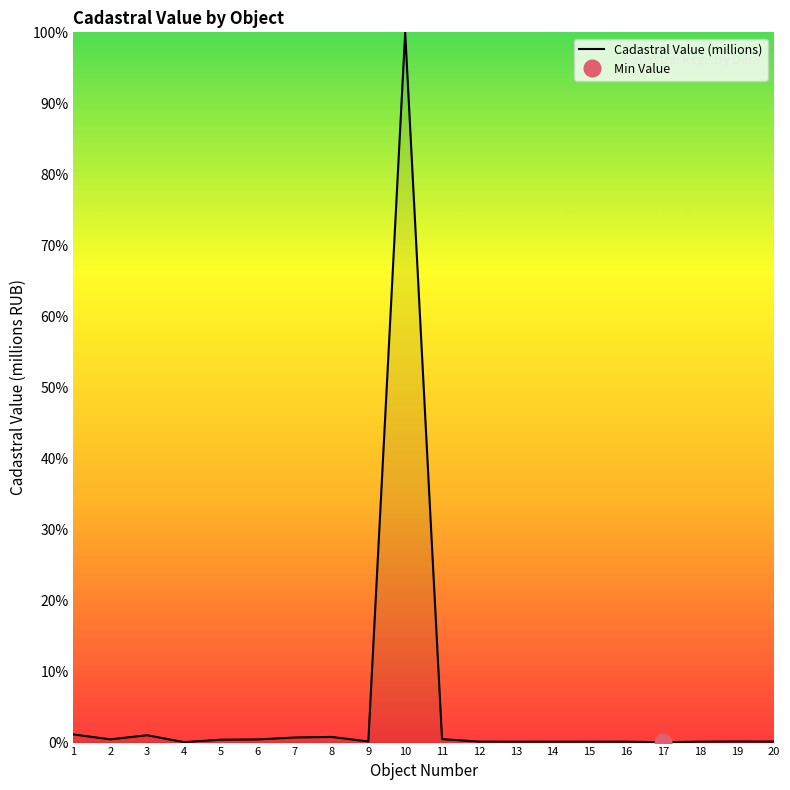

Reading left to right, transcribe all the data shown in this chart.

1.1	0.5	1.0	0.1	0.4	0.4	0.7	0.8	0.2	100.0	0.5	0.1	0.1	0.1	0.1	0.1	0.1	0.1	0.2	0.1